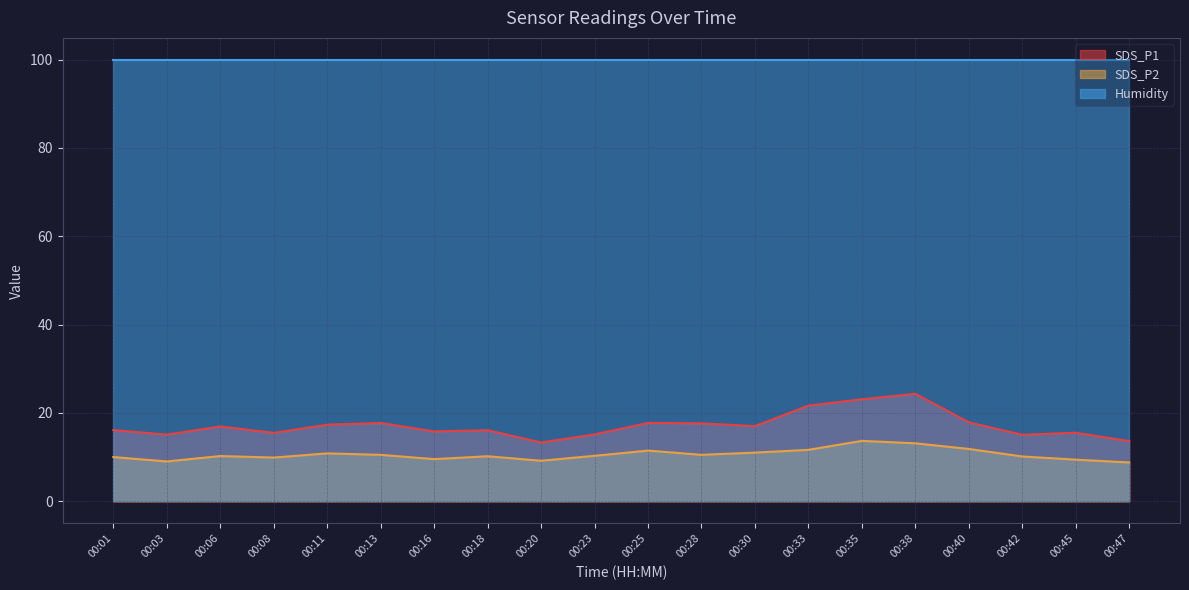

The SDS_P1 series shows 15.8 at 00:16. True or false?

True